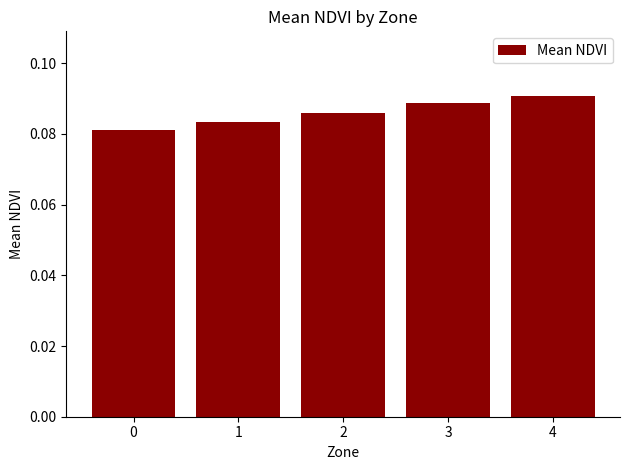

Between 3 and 0, which is larger?

3